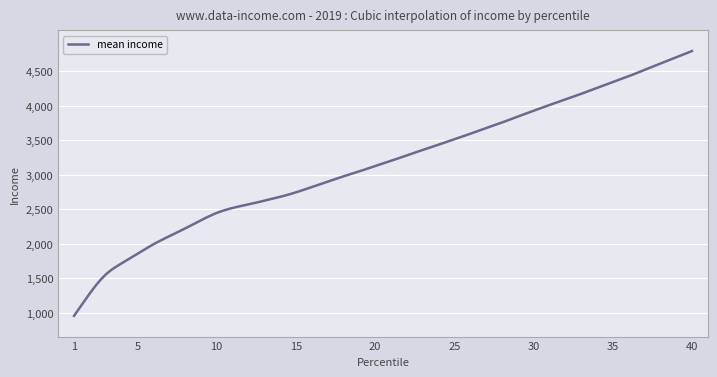

What is the difference between the maximum and minimum values?

3839.0